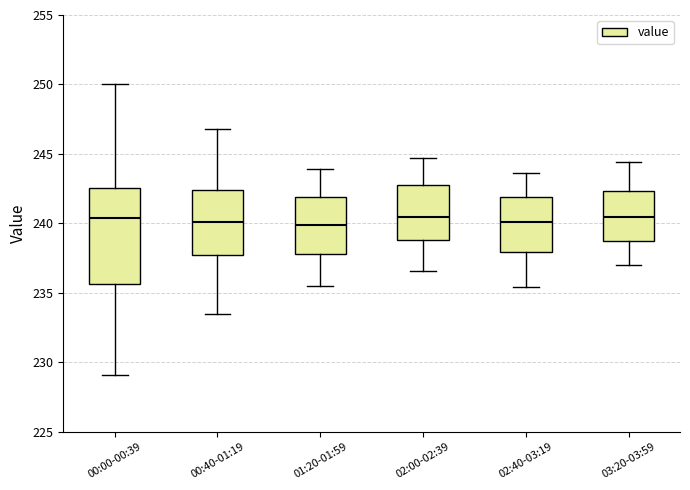

Reading left to right, read every box against the y-axis: the position of its median line, the range the box covers, and the ends of its whiskers. The values are not printed on the chart, so give them approximately, as read against the axis.

00:00-00:39: median 240.5, box 235.5 to 242.5, whiskers 229.0 to 250.0
00:40-01:19: median 240.0, box 238.0 to 242.5, whiskers 233.5 to 247.0
01:20-01:59: median 240.0, box 238.0 to 242.0, whiskers 235.5 to 244.0
02:00-02:39: median 240.5, box 239.0 to 243.0, whiskers 236.5 to 244.5
02:40-03:19: median 240.0, box 238.0 to 242.0, whiskers 235.5 to 243.5
03:20-03:59: median 240.5, box 238.5 to 242.5, whiskers 237.0 to 244.5